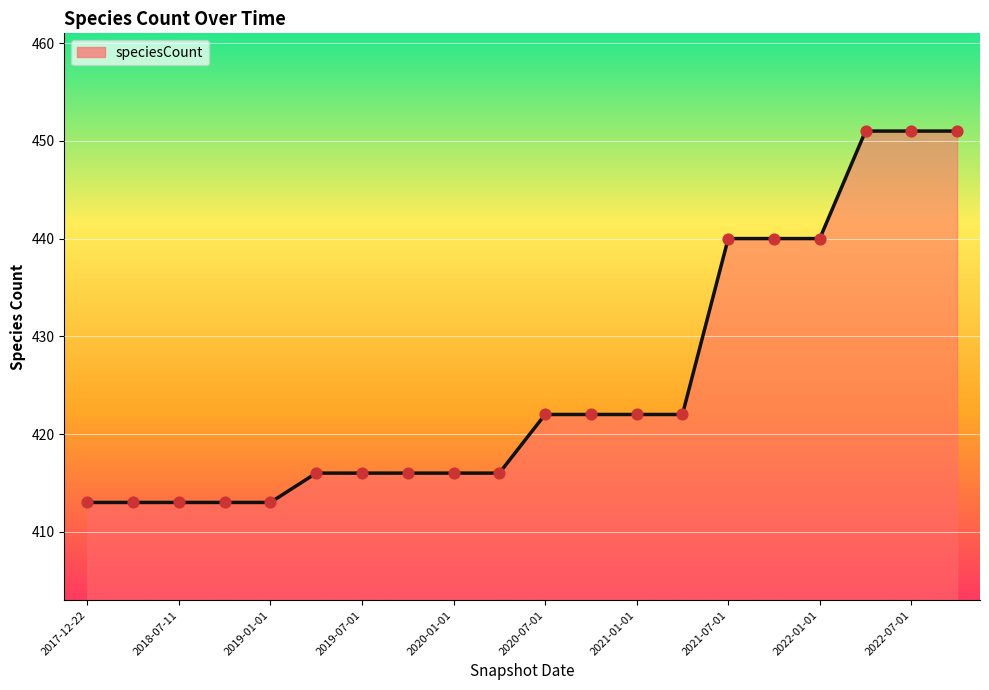

Between 13 and 15, which is larger?

15